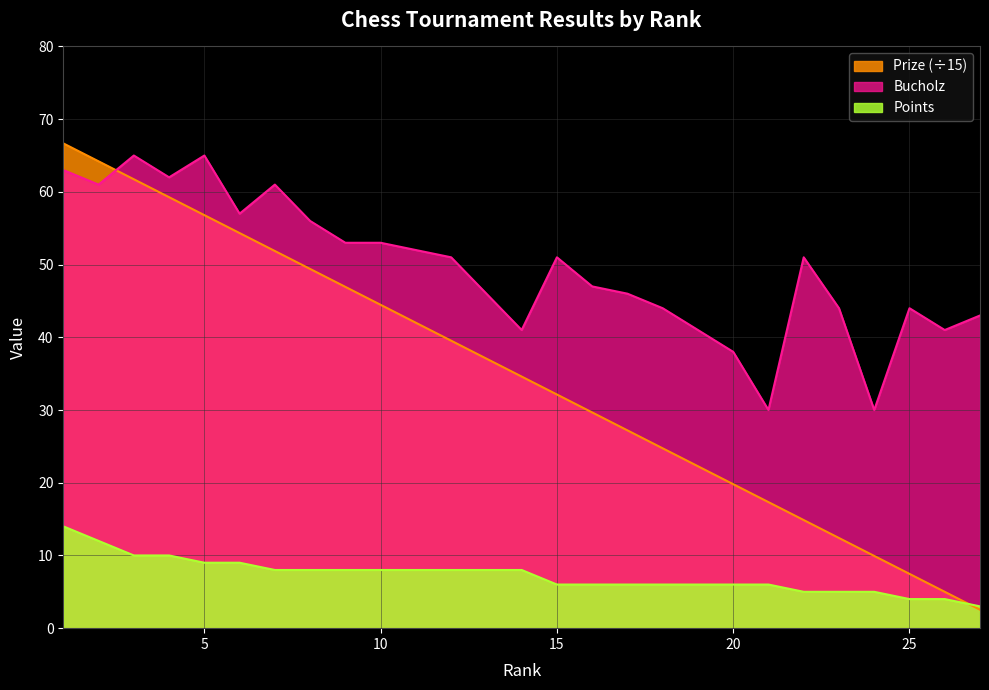

Which series has the largest range (max minus min)?

Prize (÷15)